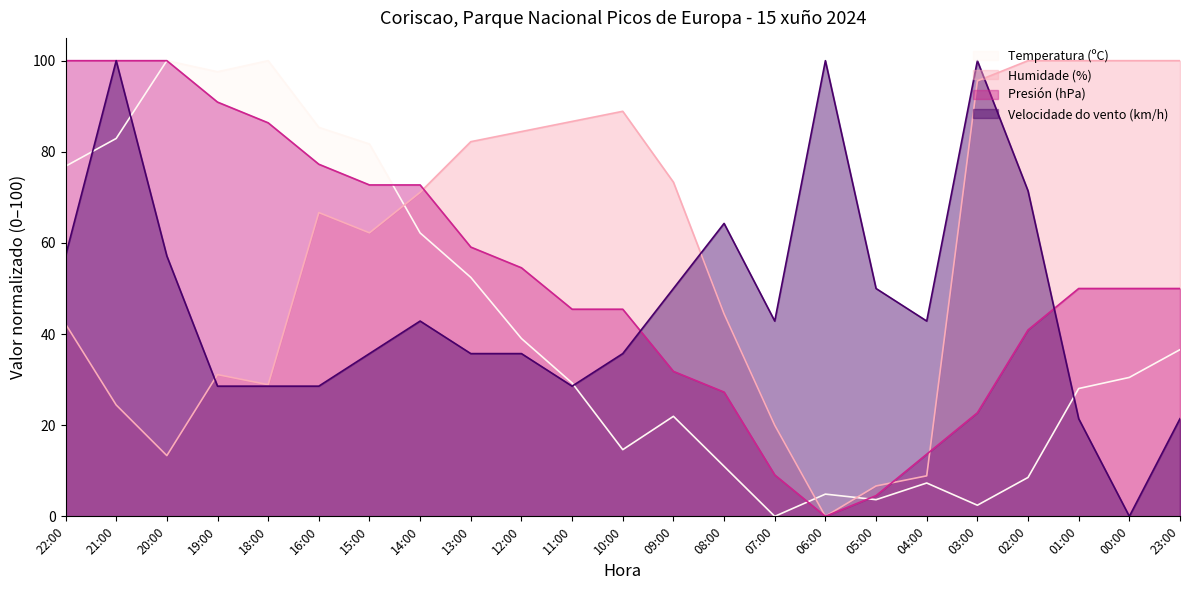

Reading left to right, what are all the values shown in this chart?

Temperatura (ºC): 76.8	82.9	100.0	97.6	100.0	85.4	81.7	62.2	52.4	39.0	29.3	14.6	22.0	11.0	0.0	4.9	3.7	7.3	2.4	8.5	28.0	30.5	36.6
Humidade (%): 42.2	24.4	13.3	31.1	28.9	66.7	62.2	71.1	82.2	84.4	86.7	88.9	73.3	44.4	20.0	0.0	6.7	8.9	95.6	100.0	100.0	100.0	100.0
Presión (hPa): 100.0	100.0	100.0	90.9	86.4	77.3	72.7	72.7	59.1	54.5	45.5	45.5	31.8	27.3	9.1	0.0	4.5	13.6	22.7	40.9	50.0	50.0	50.0
Velocidade do vento (km/h): 57.1	100.0	57.1	28.6	28.6	28.6	35.7	42.9	35.7	35.7	28.6	35.7	50.0	64.3	42.9	100.0	50.0	42.9	100.0	71.4	21.4	0.0	21.4